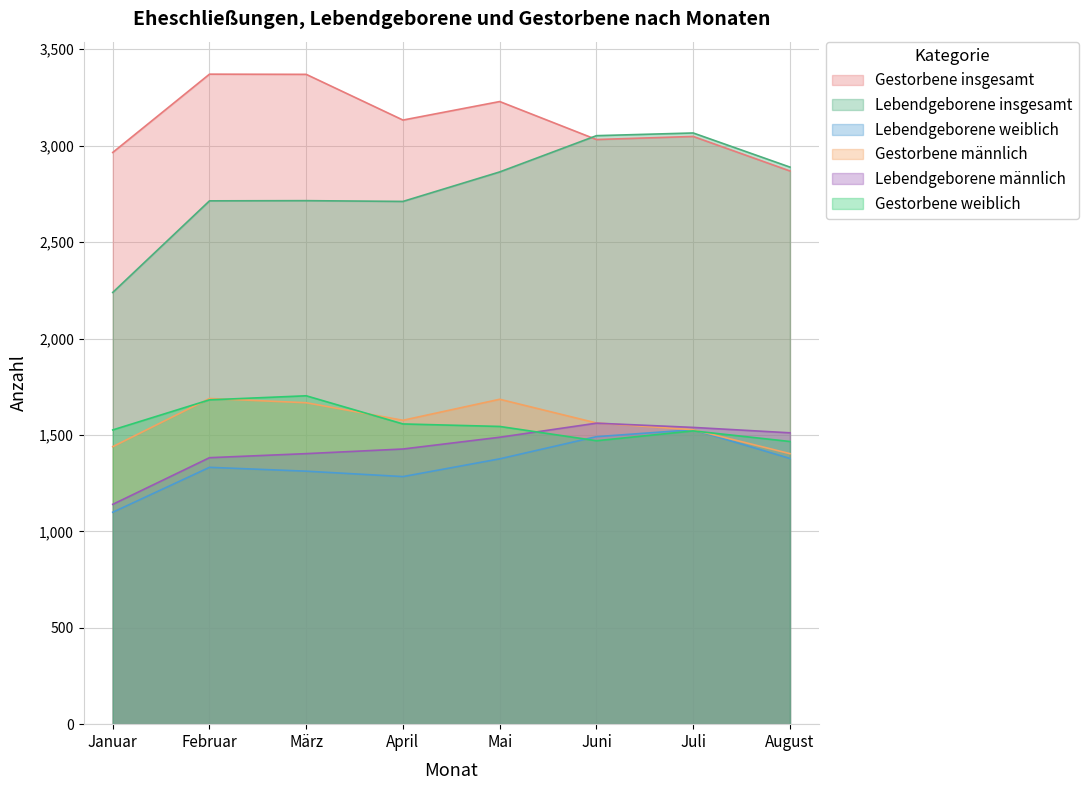

List the series in order of their peak value, highest first.

Gestorbene insgesamt, Lebendgeborene insgesamt, Gestorbene weiblich, Gestorbene männlich, Lebendgeborene männlich, Lebendgeborene weiblich